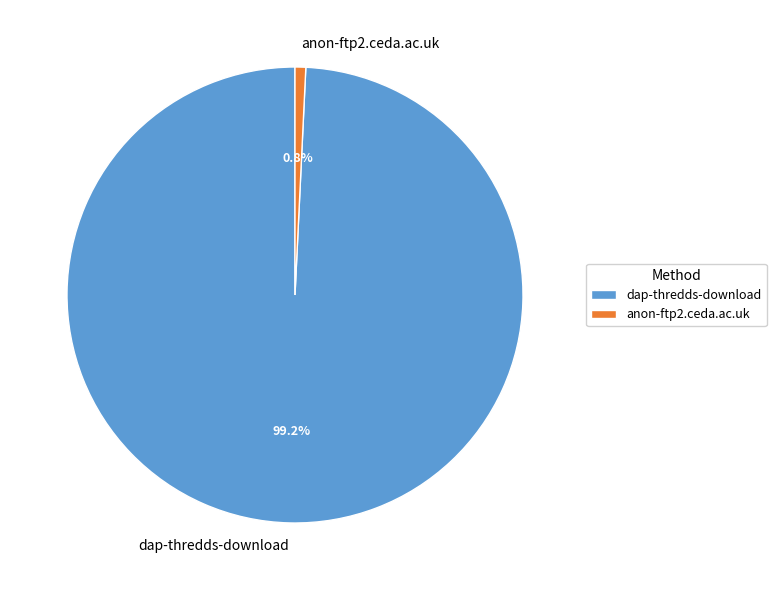

What is the total percentage of dap-thredds-download and anon-ftp2.ceda.ac.uk?

100.0%